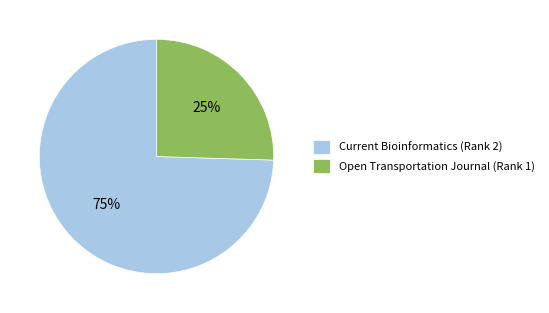

Do Open Transportation Journal (Rank 1) and Current Bioinformatics (Rank 2) together represent more than half of the pie?

Yes